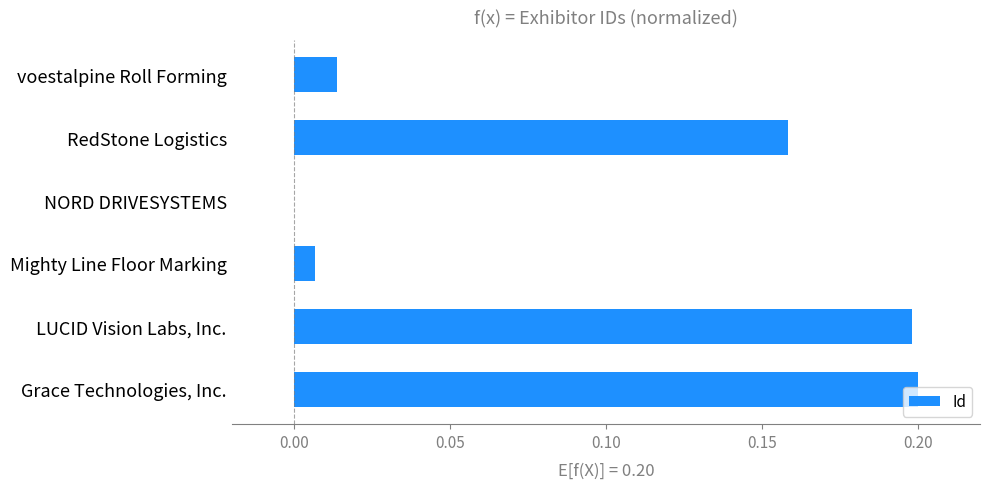

Is it true that the value at LUCID Vision Labs, Inc. is 0.2?

True